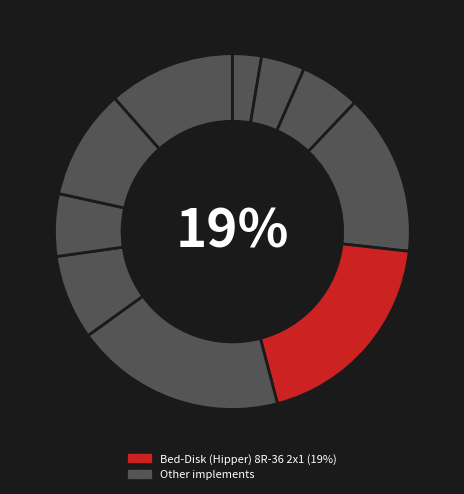

To the nearest percent, what is the average slice percentage?

10%